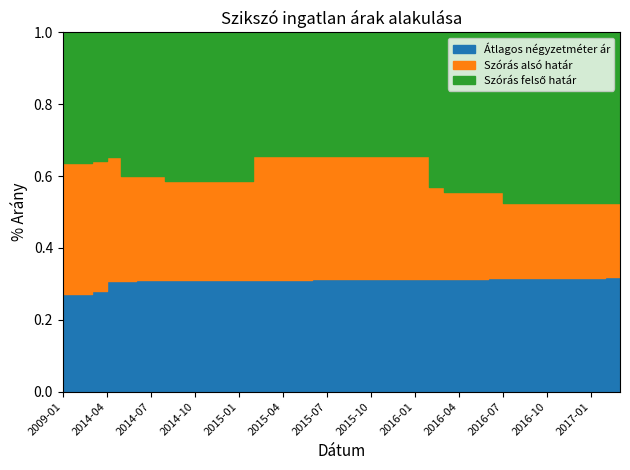

True or false: Szórás alsó határ and Szórás felső határ cross at least once.

False